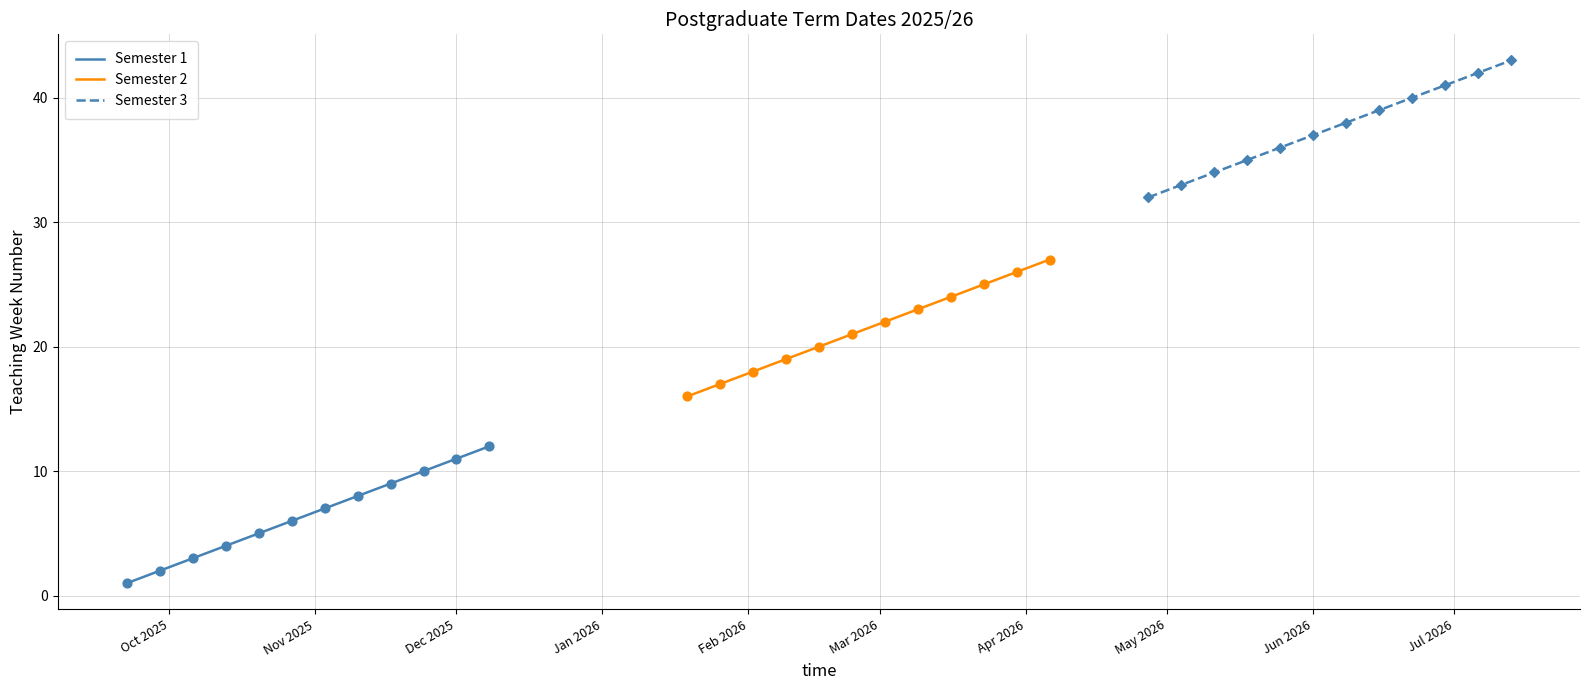

What is the total value across all series at May 2026?

70